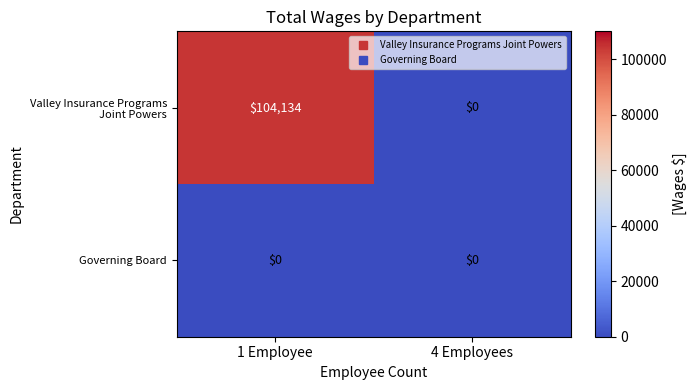

What is the total value across all series at 1 Employee?

104134